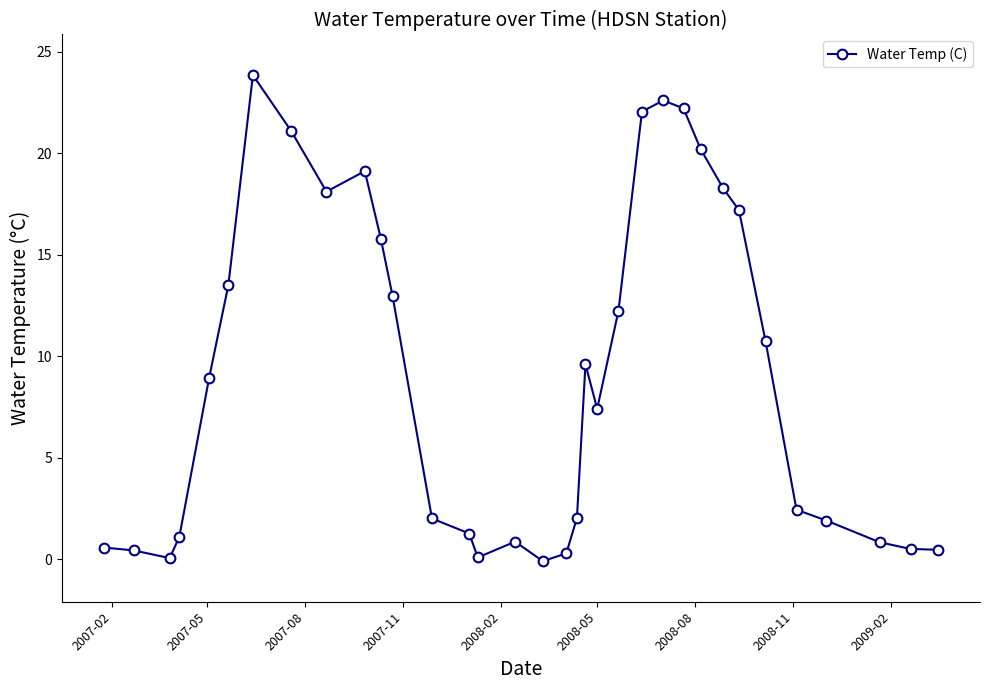

What is the maximum value shown in the chart?

23.8